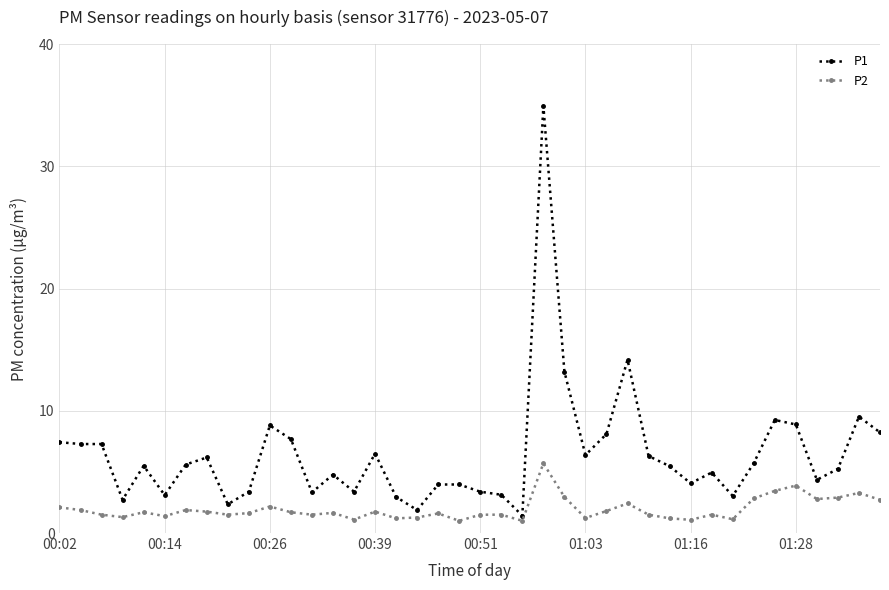

Which series has the largest total across all categories?

P1